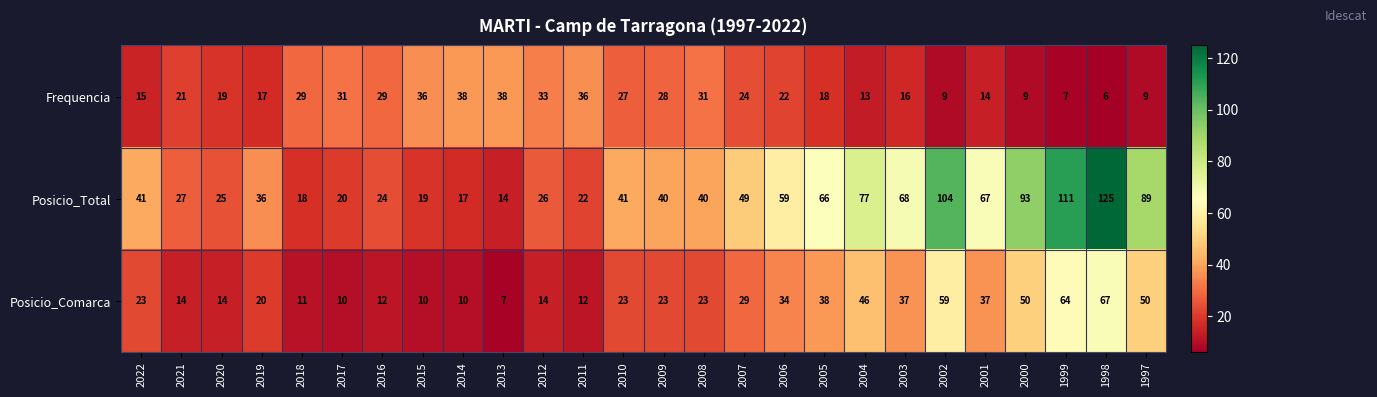

At which label is Posicio_Total closest to 69?

2003